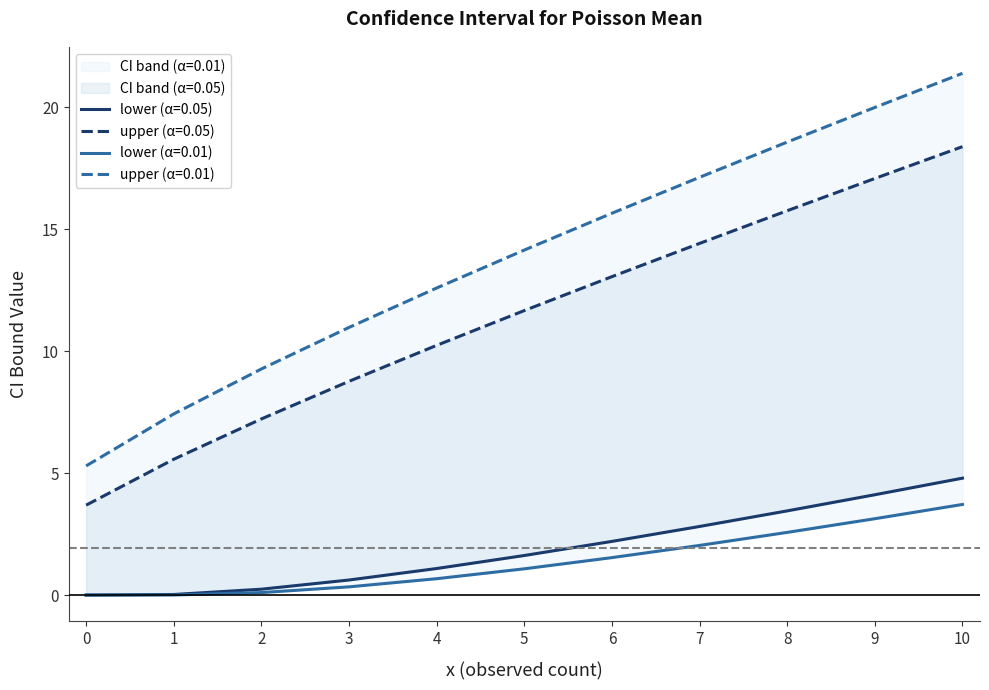

What is the maximum value for lower (α=0.05)?

4.8